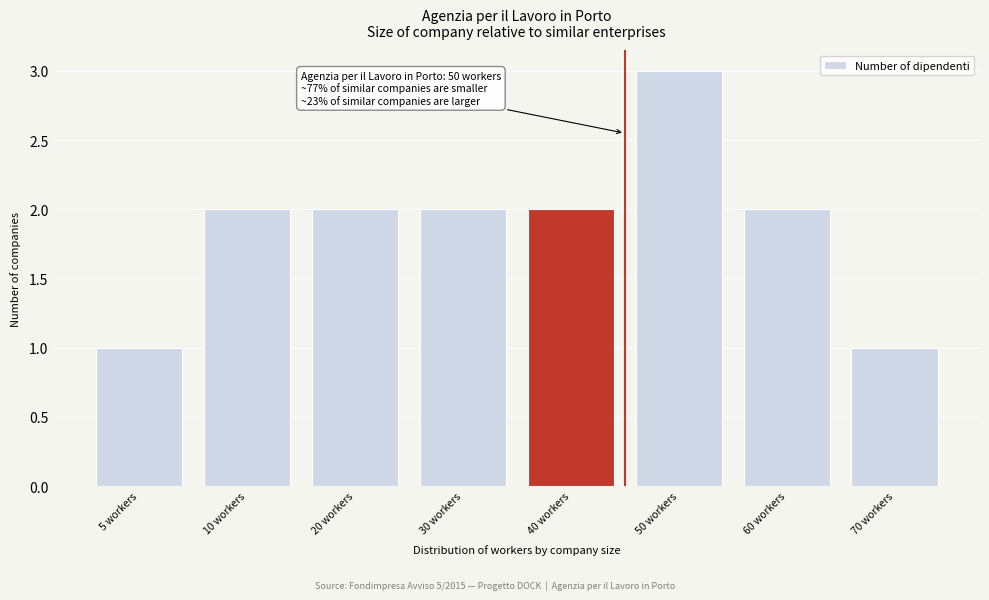

Reading left to right, what are all the values shown in this chart?

1	2	2	2	2	3	2	1